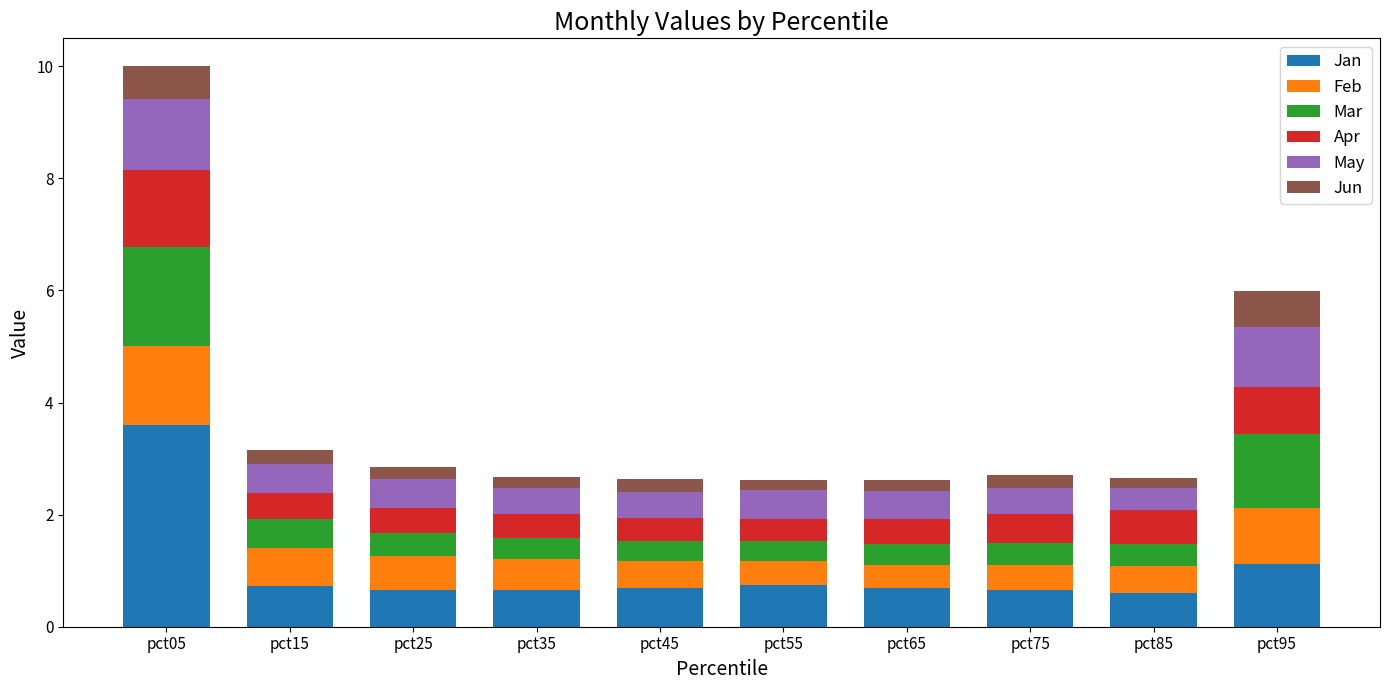

Which category has the highest value in the Jan series?

pct05